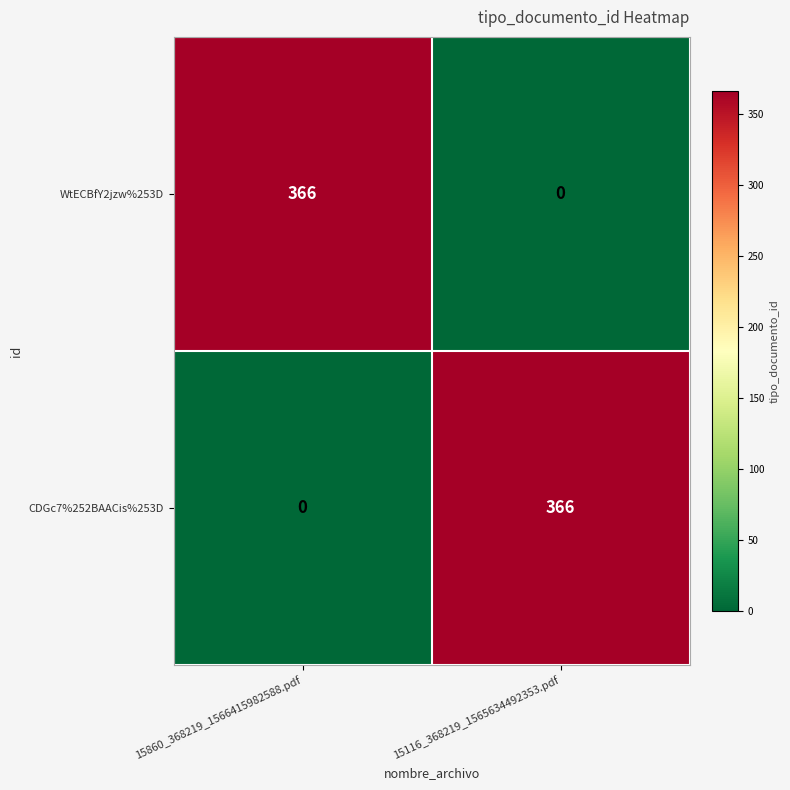

Count the number of data series in this chart.

2